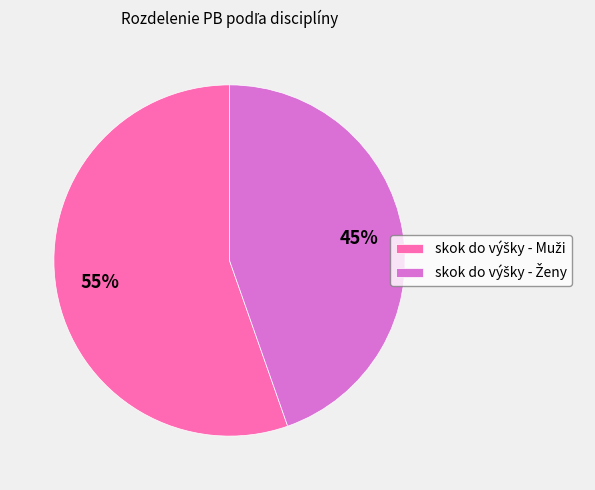

Does any single category account for the majority?

Yes